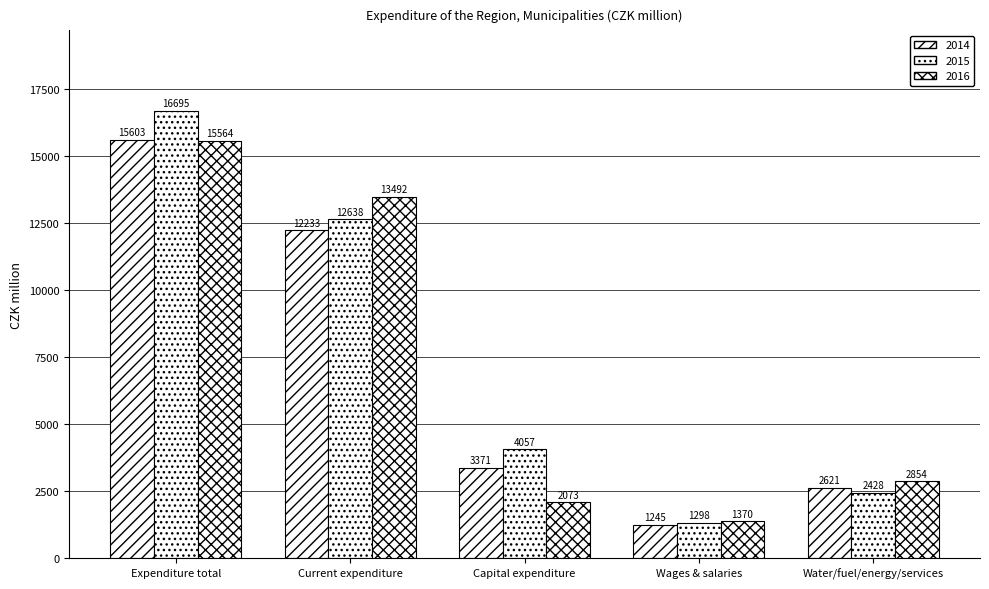

The 2015 series shows 4056.9 at Capital expenditure. True or false?

True